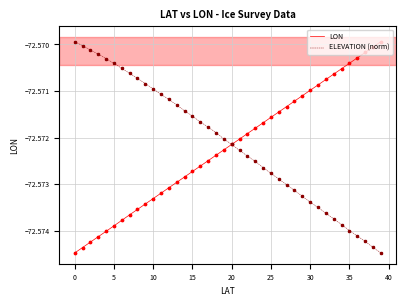

Does the chart have visible grid lines?

Yes